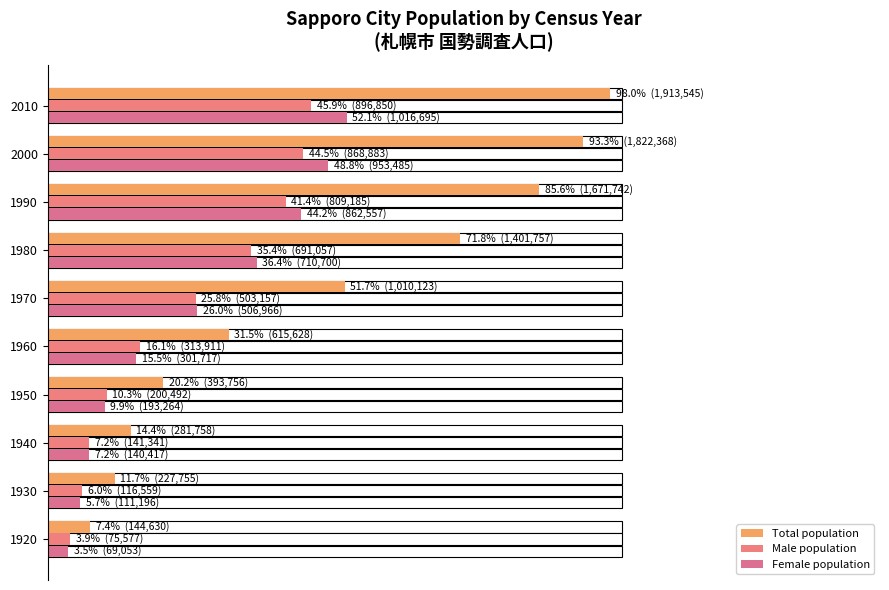

What is the greatest value displayed?

98.0